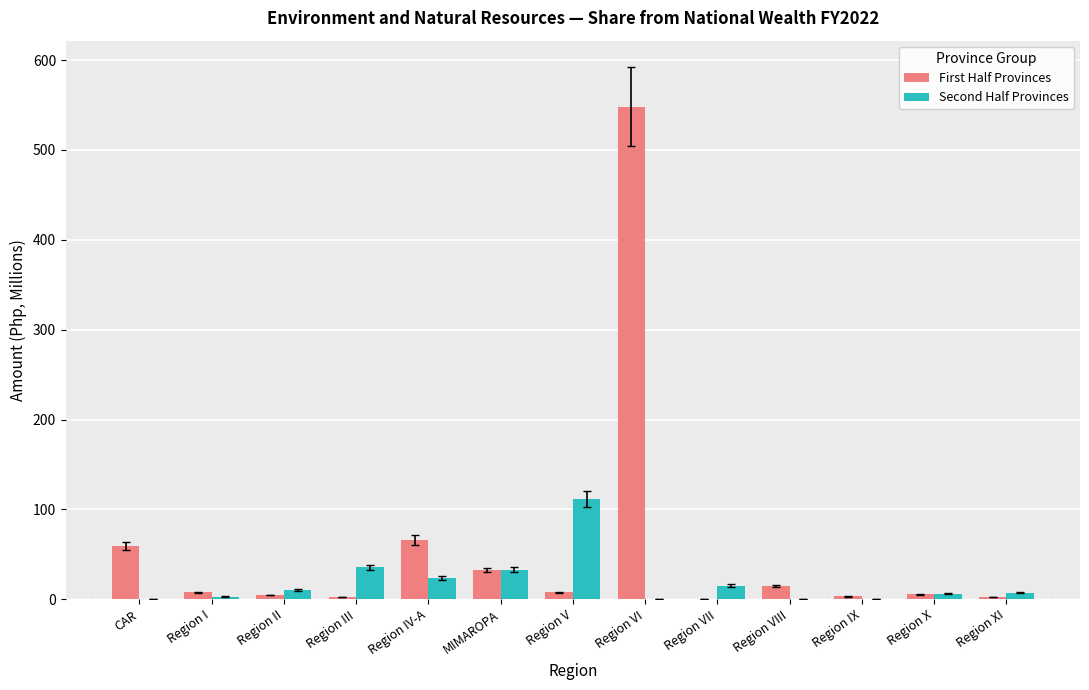

The First Half Provinces series shows 548.2 at Region VI. True or false?

True